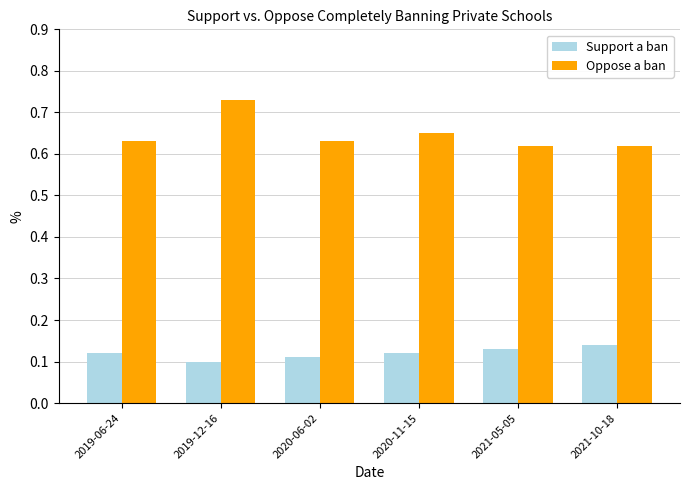

The Support a ban series shows 0.2 at 2019-06-24. True or false?

False